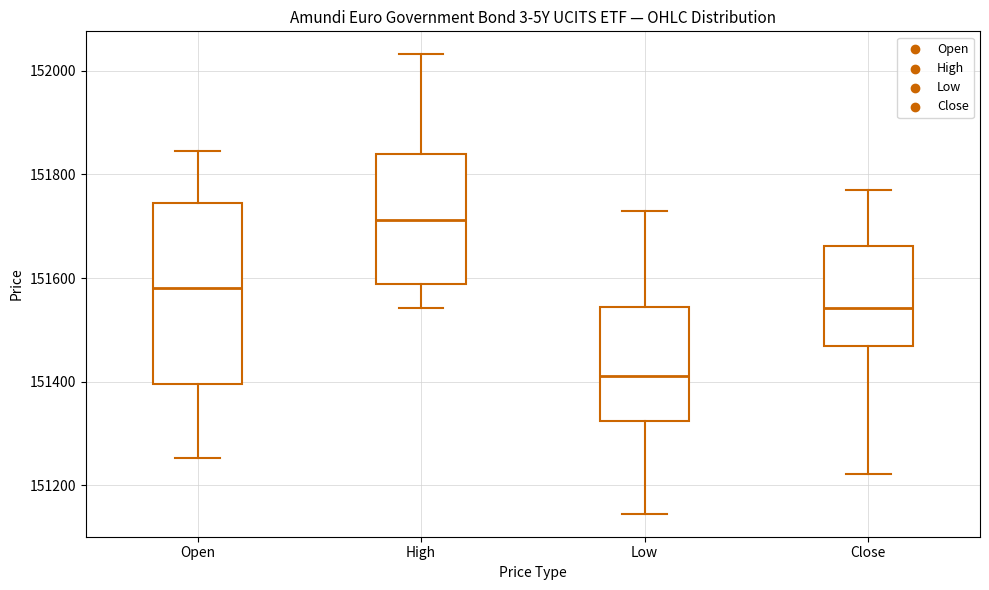

Where is the lower edge of the box for Close on the y-axis? The values are not printed on the chart, so give them approximately, as read against the axis.

151460